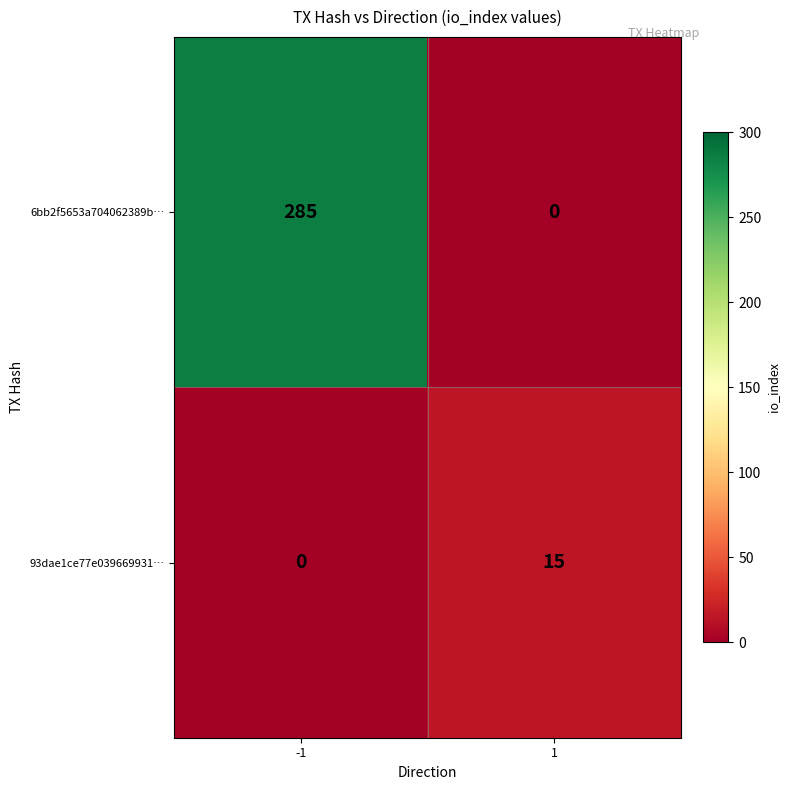

Reading left to right, list all the values displayed in this chart.

6bb2f5653a704062389b…: 285	0
93dae1ce77e039669931…: 0	15